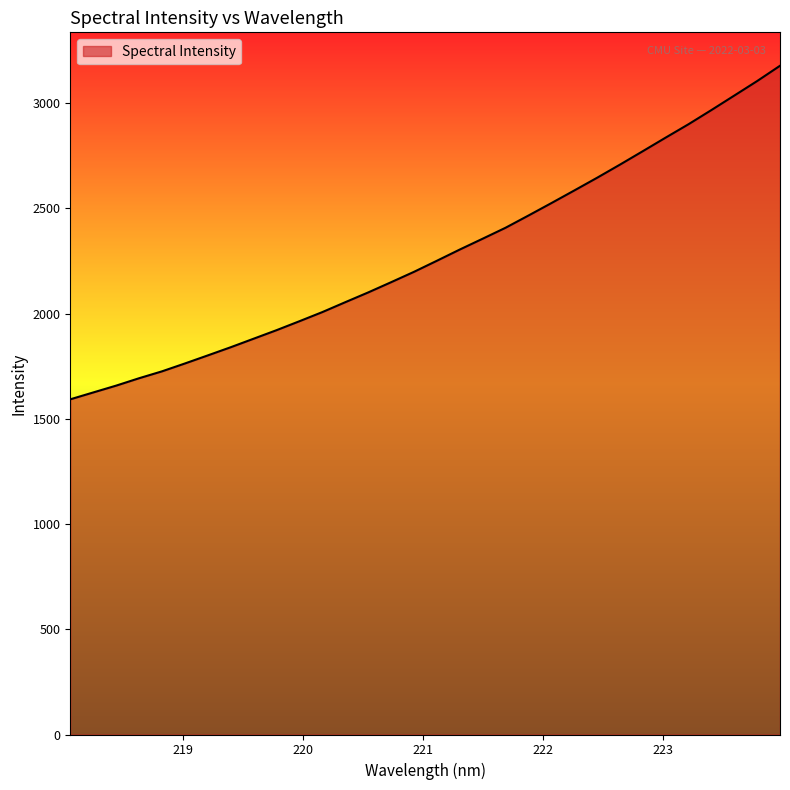

How many values are below 2250?

16